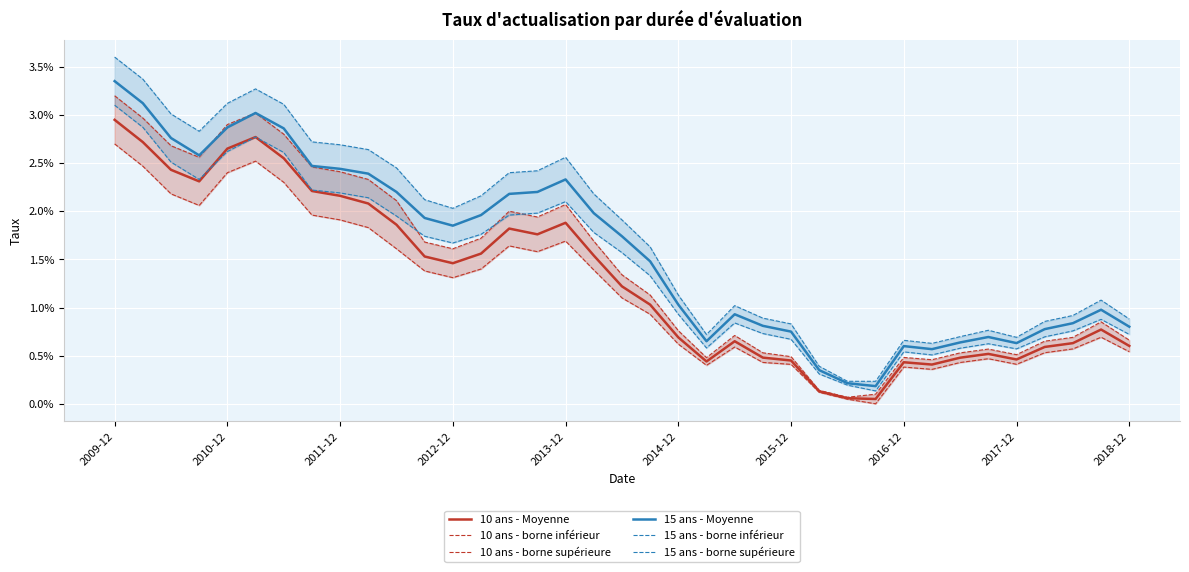

How many lines are shown in the chart?

6